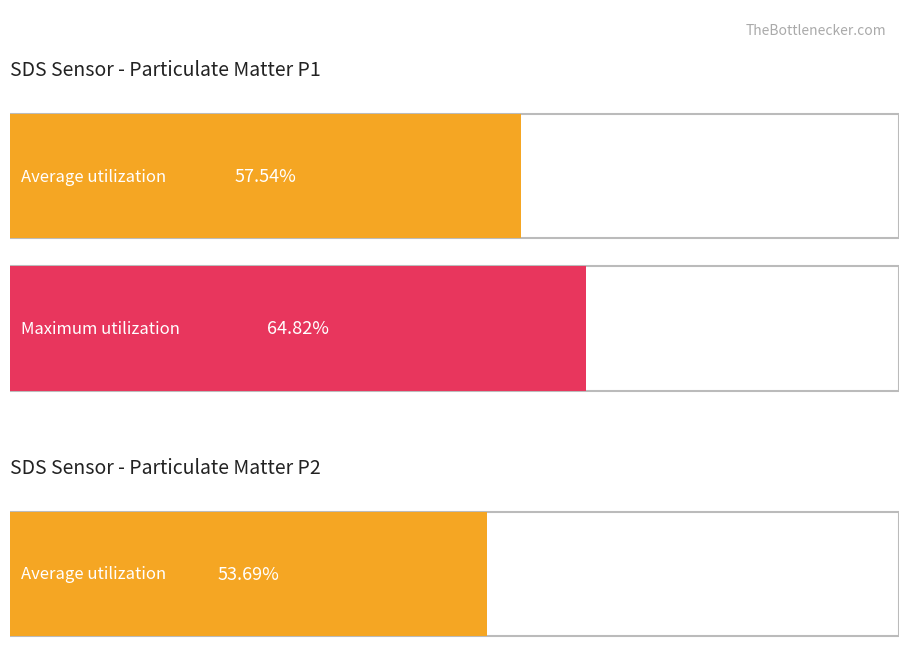

List the series in order of their overall mean, lowest first.

SDS_P2, SDS_P1